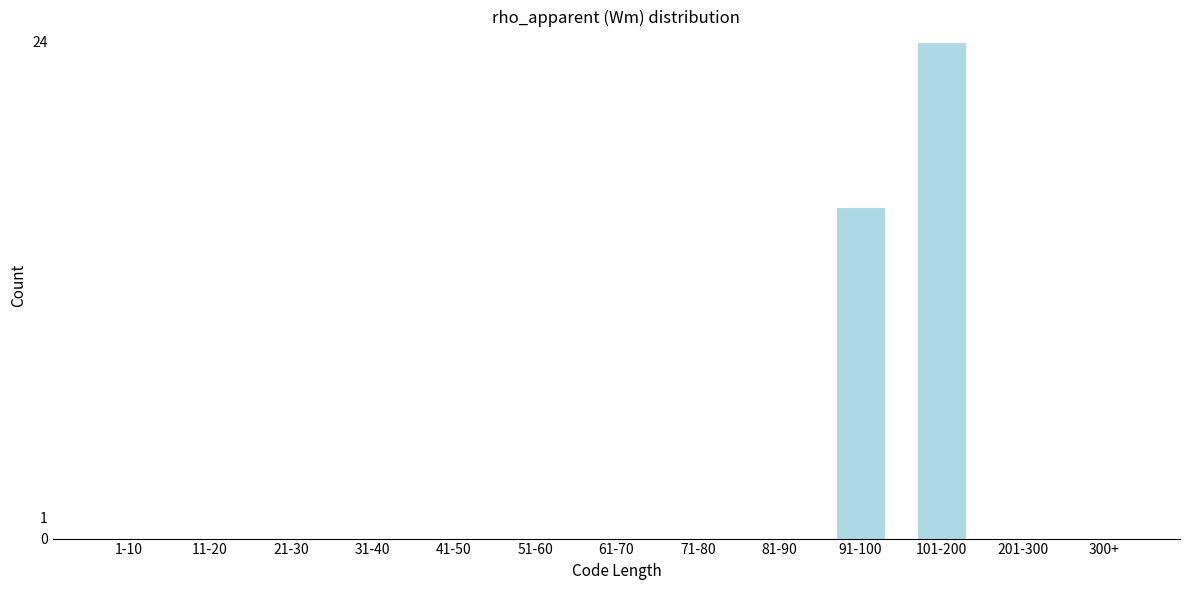

Reading right to left, what are all the values shown in this chart?

300+=0	201-300=0	101-200=24	91-100=16	81-90=0	71-80=0	61-70=0	51-60=0	41-50=0	31-40=0	21-30=0	11-20=0	1-10=0